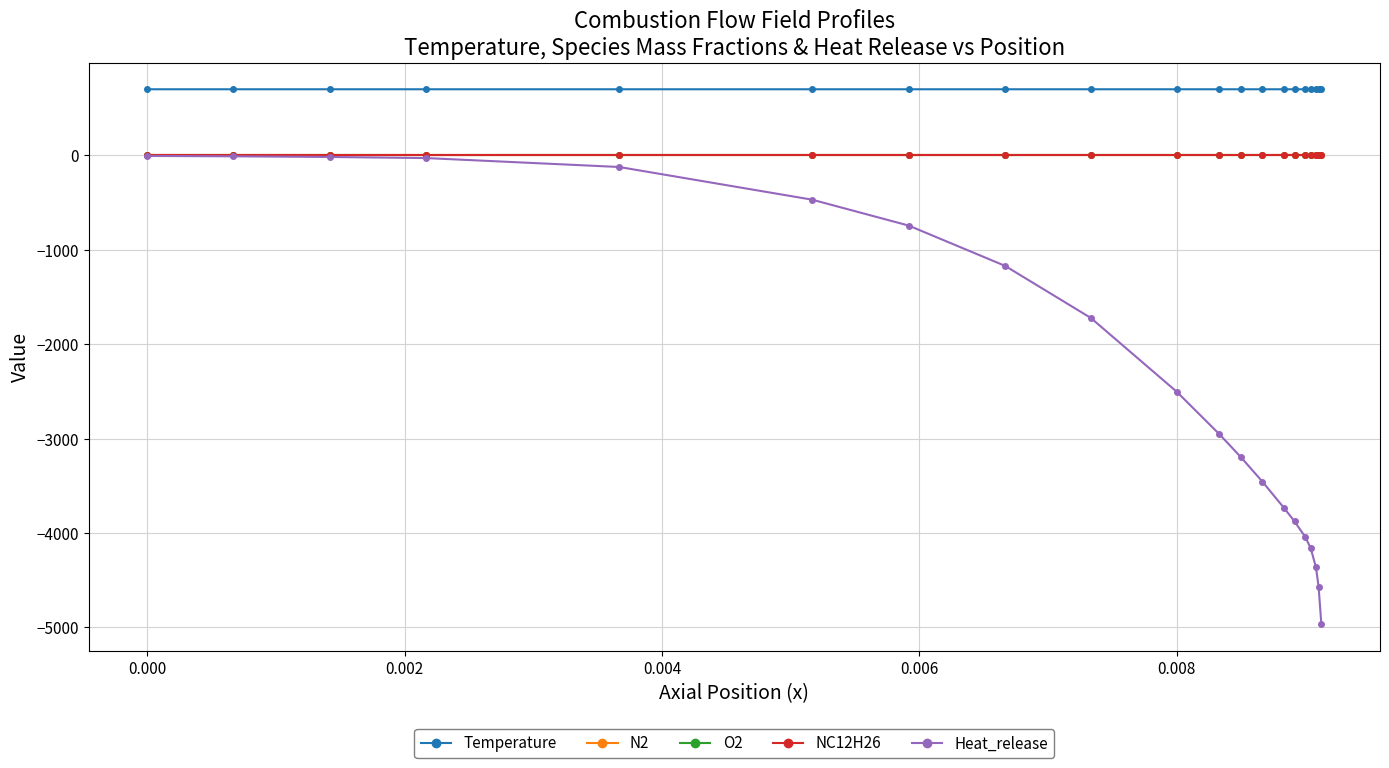

What is the lowest value of the Temperature series?

700.0